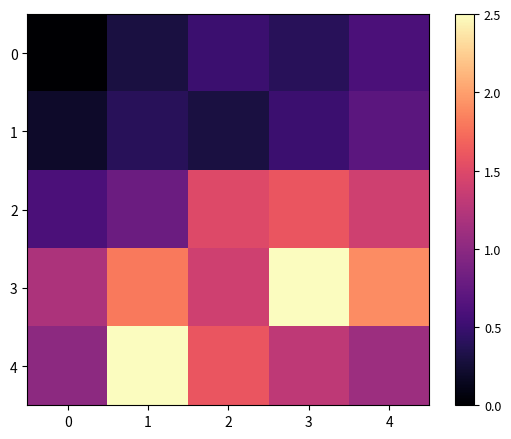

Which category has the highest value across all series?

3